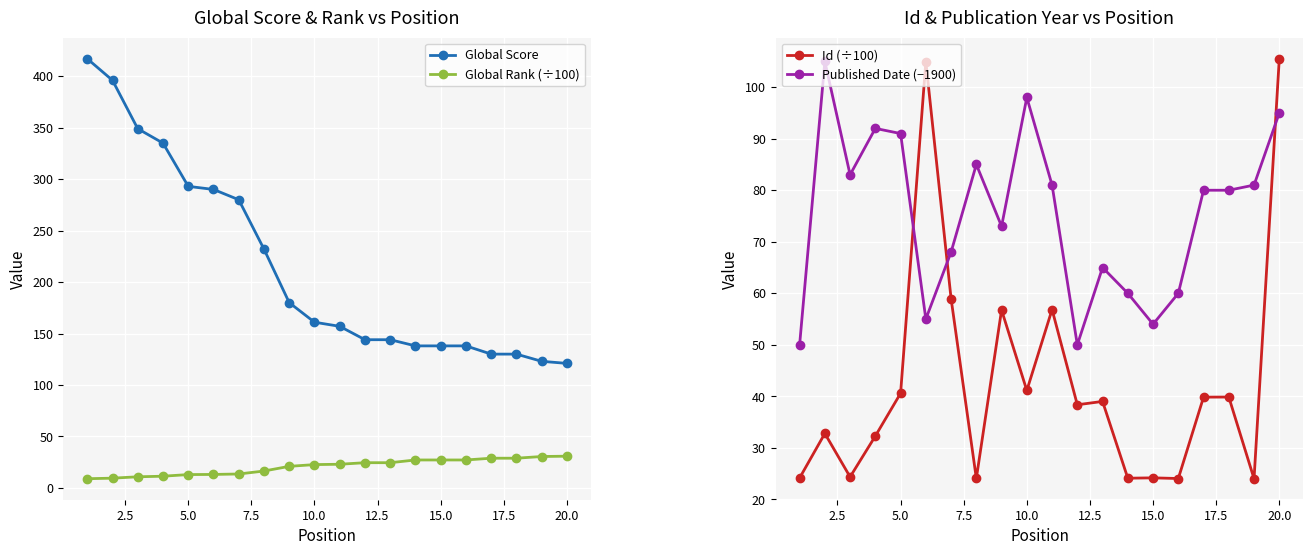

True or false: Global Score and Global Rank (÷100) intersect in this chart.

False